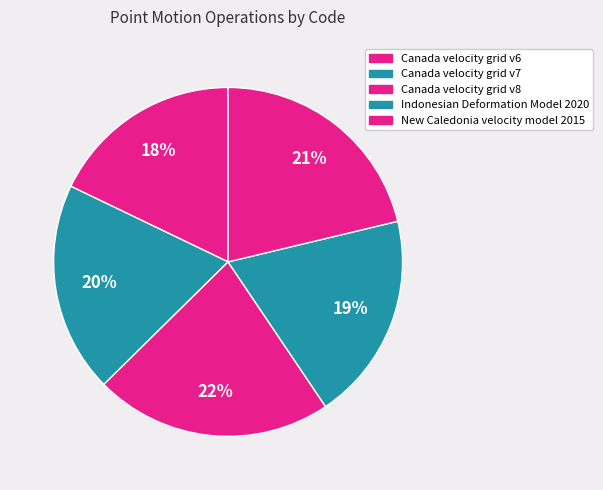

True or false: New Caledonia velocity model 2015 accounts for 11% of the total.

False